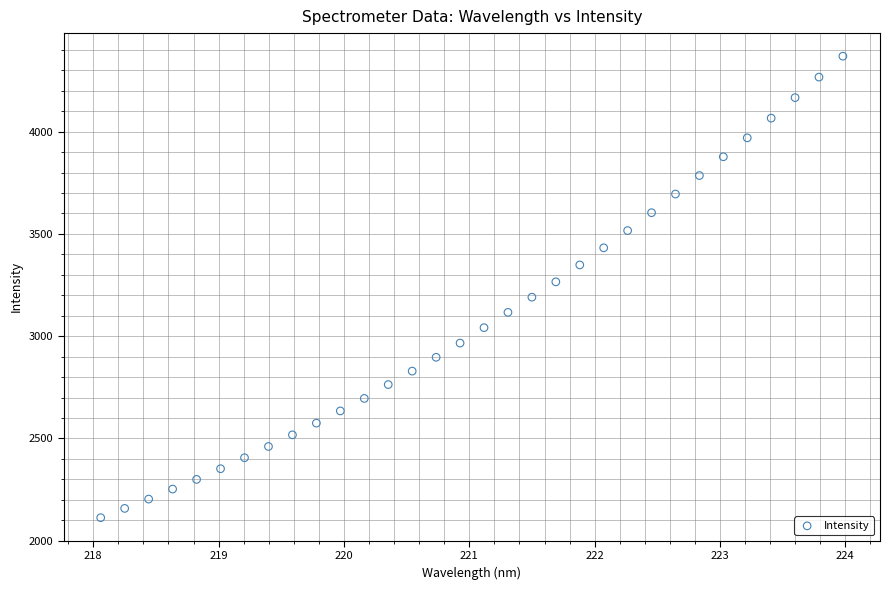

What is the range of Y values (max minus min)?

2256.1